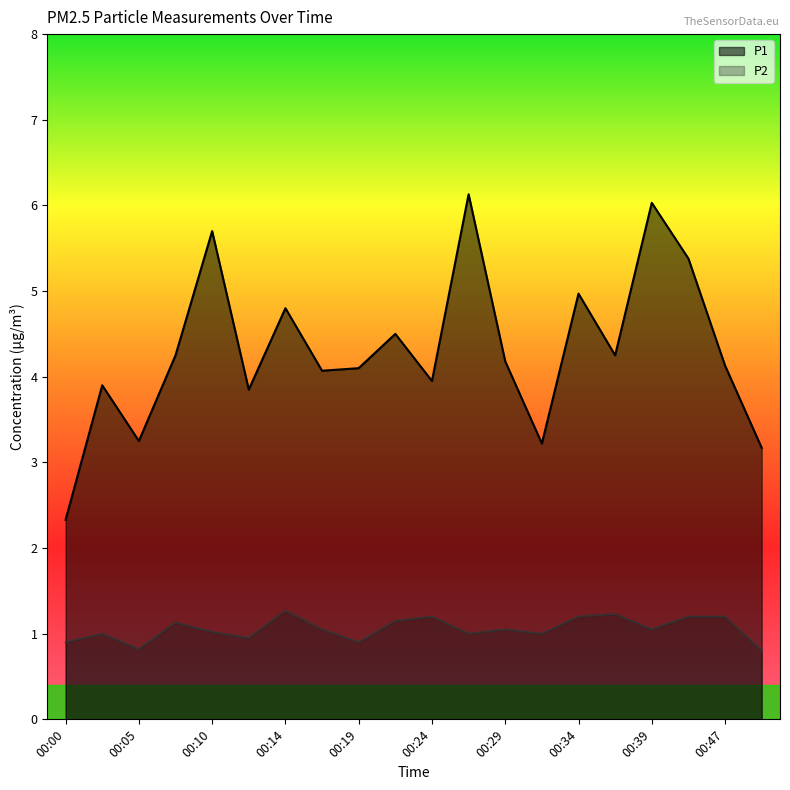

Reading left to right, extract all data points from this chart.

P1: 00:00=2.3	00:02=3.9	00:05=3.2	00:07=4.2	00:10=5.7	00:12=3.9	00:14=4.8	00:17=4.1	00:19=4.1	00:22=4.5	00:24=4.0	00:27=6.1	00:29=4.2	00:32=3.2	00:34=5.0	00:36=4.2	00:39=6.0	00:41=5.4	00:47=4.1	00:49=3.2
P2: 00:00=0.9	00:02=1.0	00:05=0.8	00:07=1.1	00:10=1.0	00:12=0.9	00:14=1.3	00:17=1.1	00:19=0.9	00:22=1.1	00:24=1.2	00:27=1.0	00:29=1.1	00:32=1.0	00:34=1.2	00:36=1.2	00:39=1.1	00:41=1.2	00:47=1.2	00:49=0.8